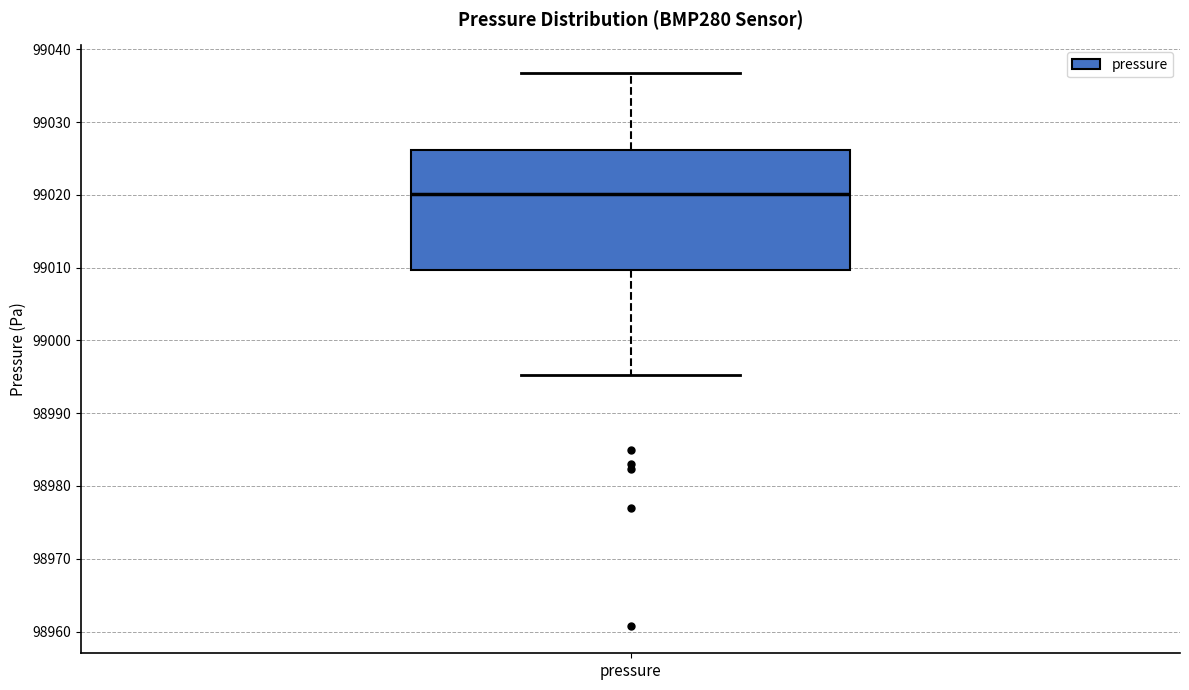

Read this box plot against the y-axis: the position of the median line, the range covered by the box, and the ends of both whiskers. The values are not printed on the chart, so give them approximately, as read against the axis.

median 99020, box 99010 to 99026, whiskers 98995 to 99037